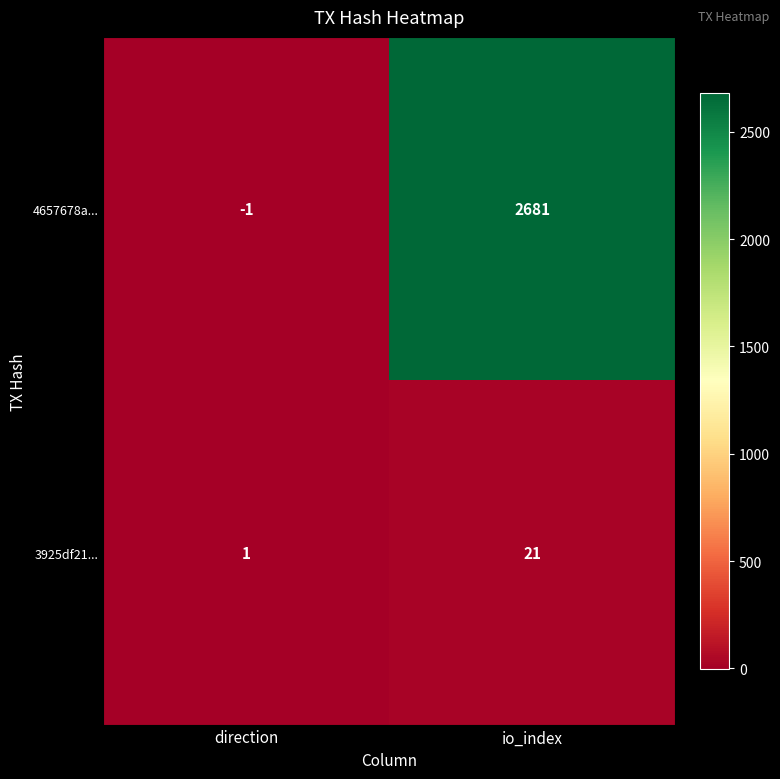

Reading left to right, transcribe all the data shown in this chart.

4657678a...: direction=-1	io_index=2681
3925df21...: direction=1	io_index=21